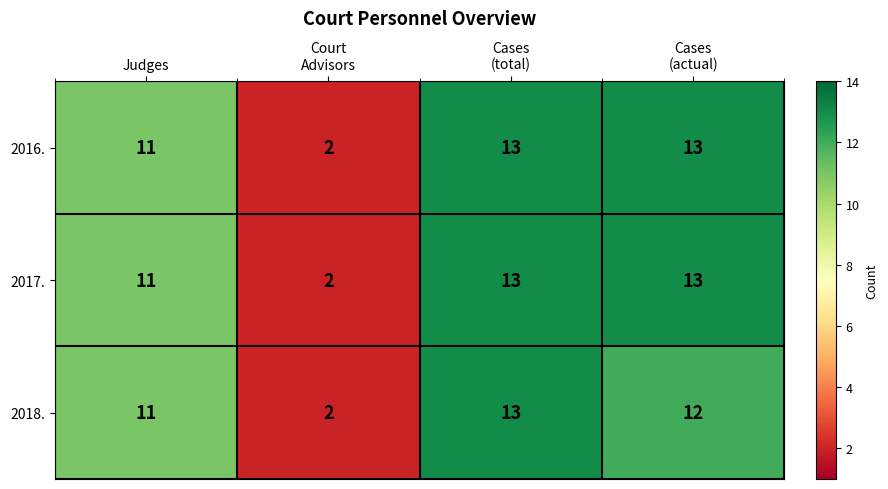

Reading left to right, list all the values displayed in this chart.

2016.: 11	2	13	13
2017.: 11	2	13	13
2018.: 11	2	13	12